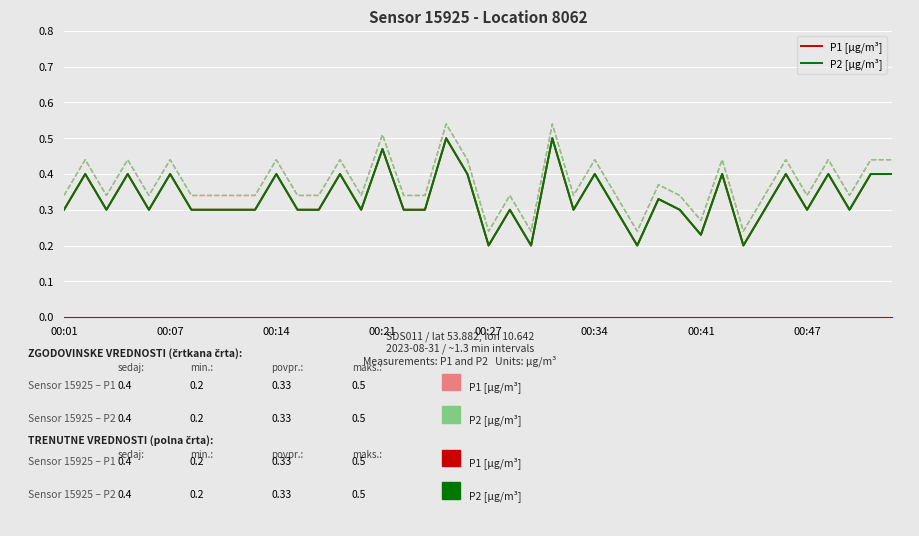

What is the total value across all series at 29?

0.6